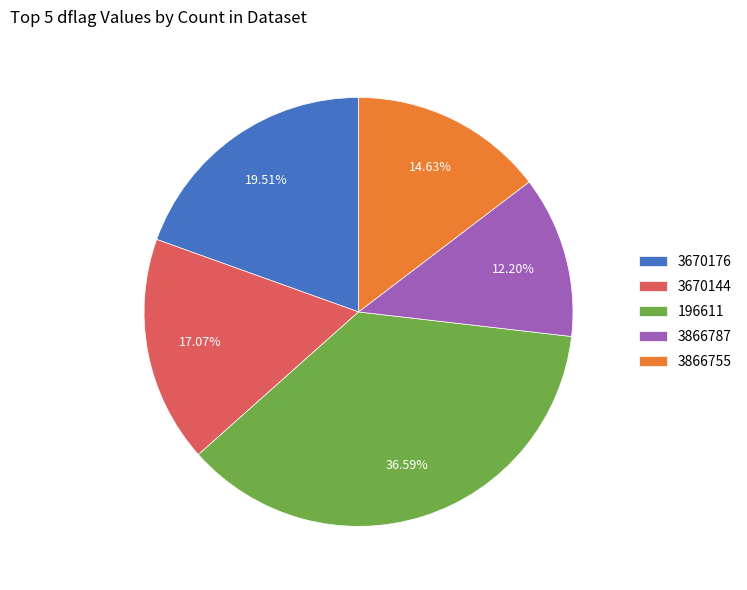

What is the largest slice in the pie chart?

196611